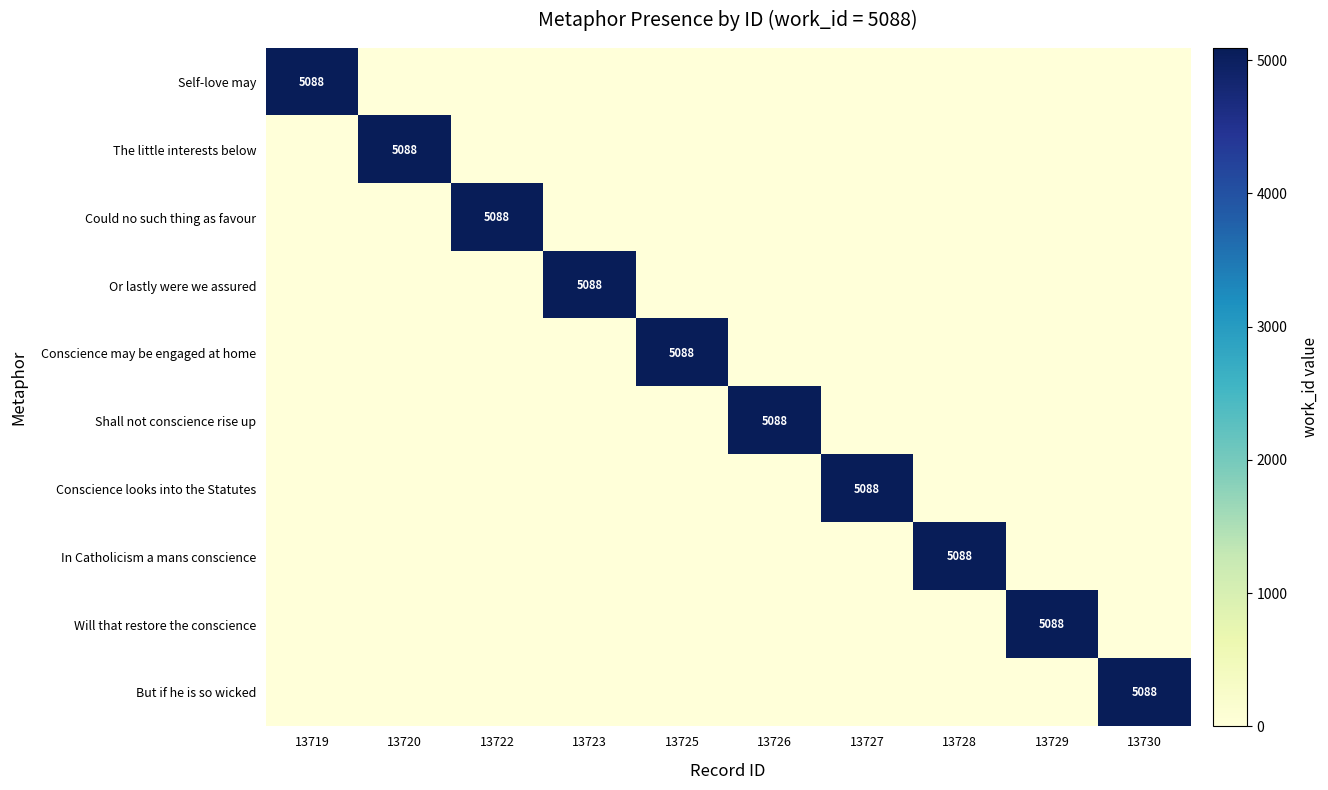

What is the sum of all Will that restore the conscience values?

5088